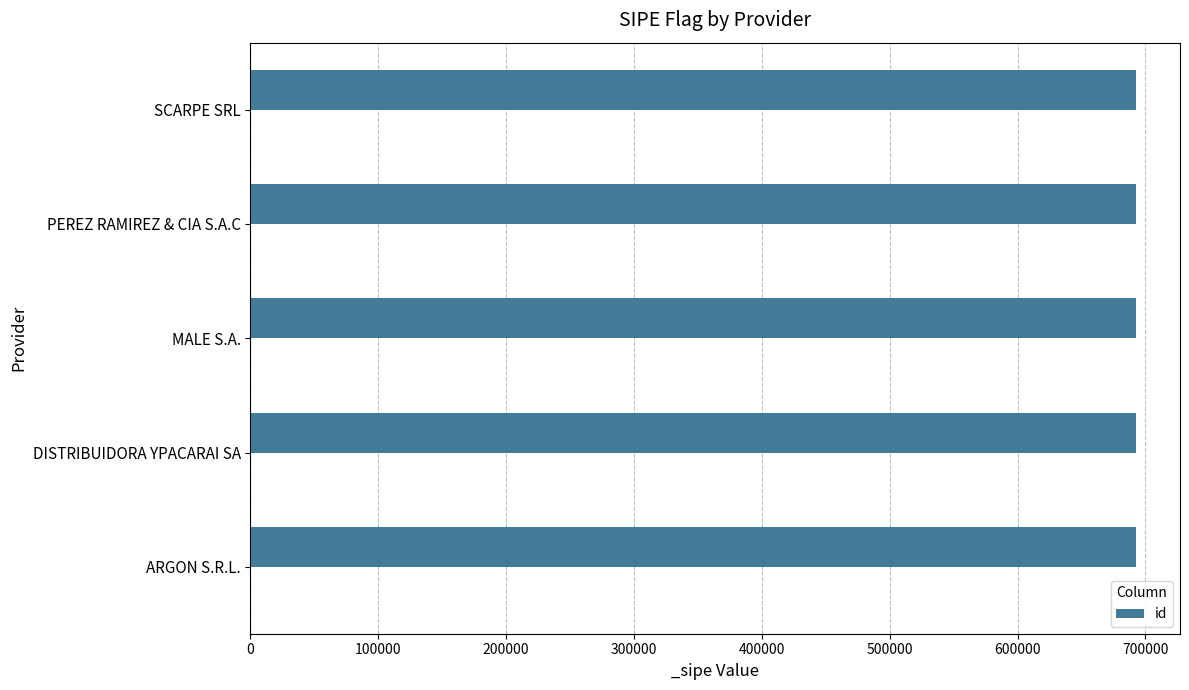

What is the sum of the id values at PEREZ RAMIREZ & CIA S.A.C and MALE S.A.?

1384873